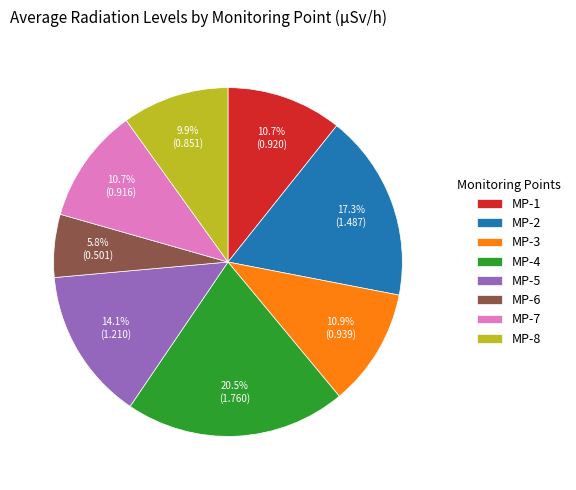

Which category has the smallest portion of the pie?

MP-6